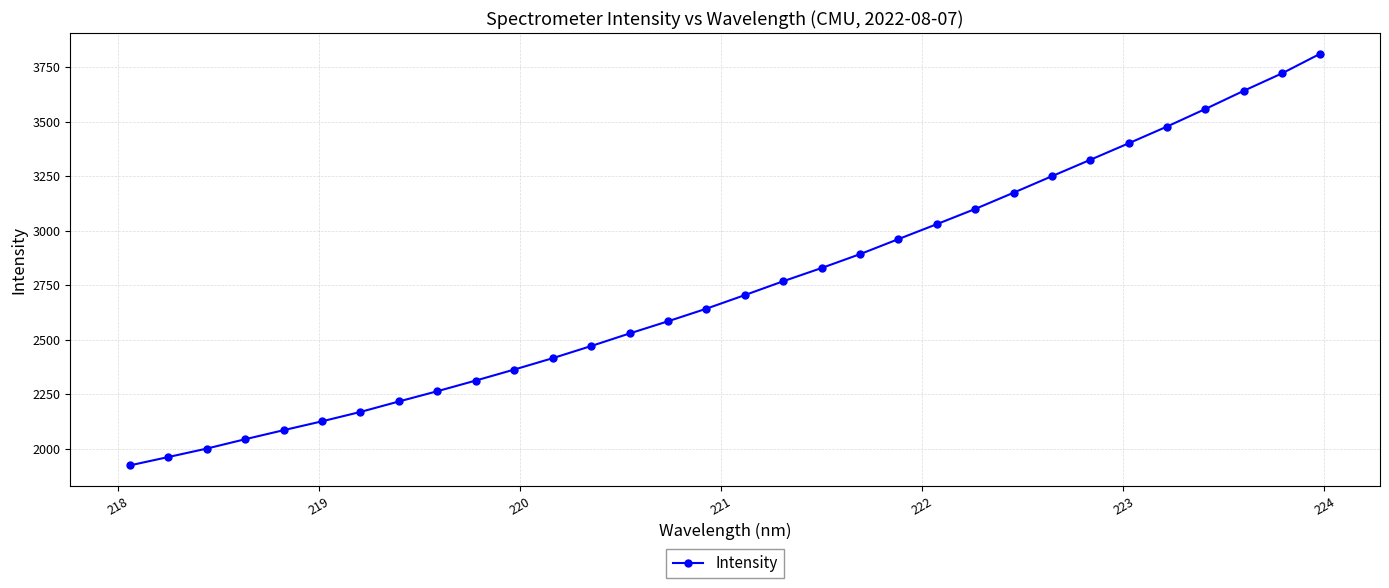

What is the greatest value displayed?

3813.1